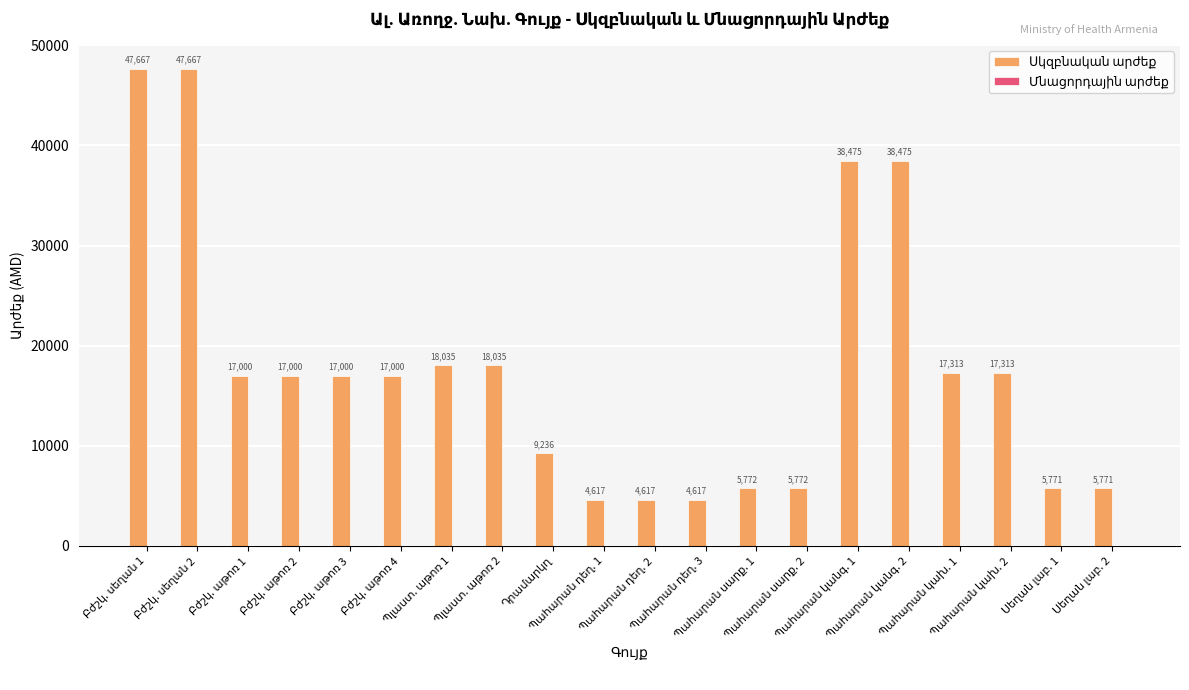

What is the minimum value shown in the chart?

4617